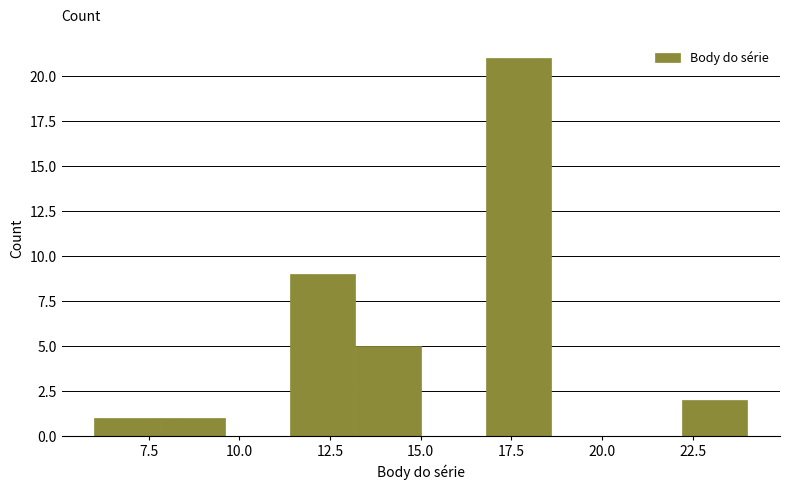

Around what value on the x-axis is the tallest bar? Give the approximate position of its centre, as read against the axis.

17.5